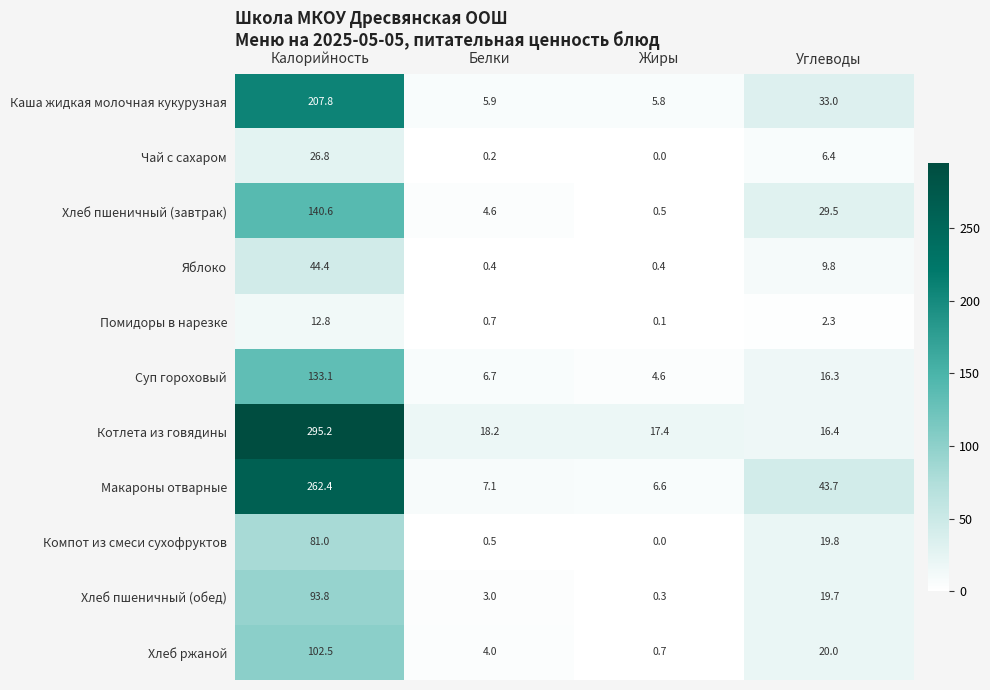

Count the number of data series in this chart.

11